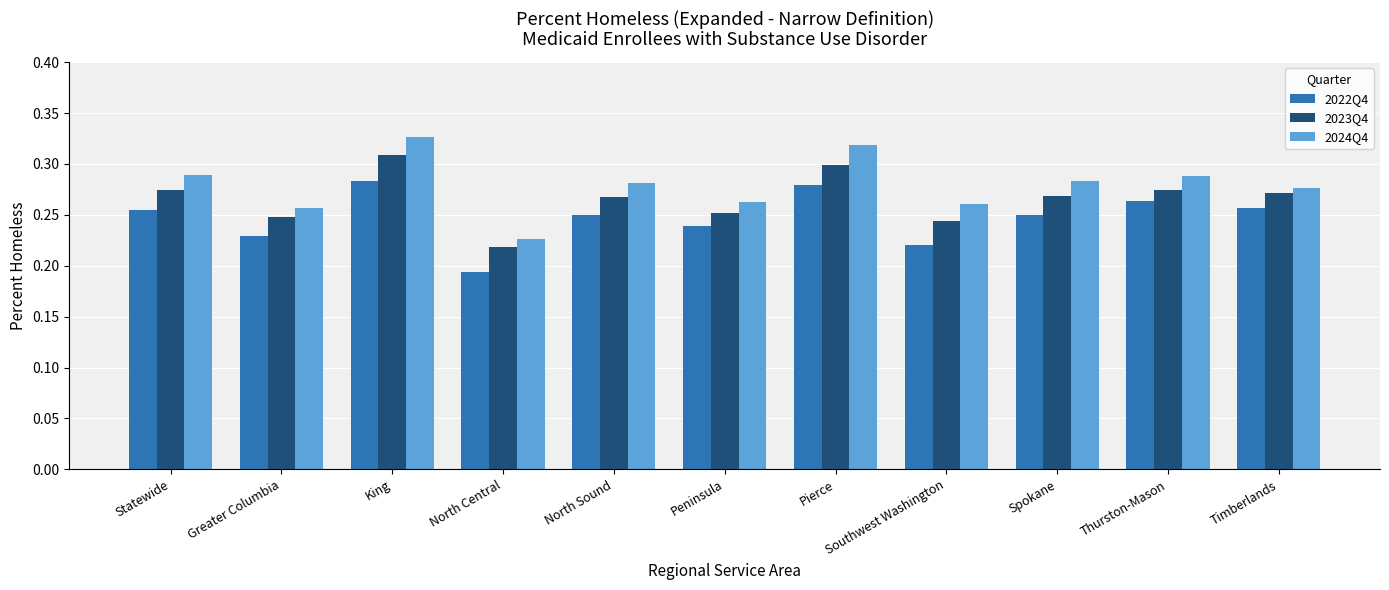

True or false: 2024Q4 has a value of 0.3 at Southwest Washington.

True